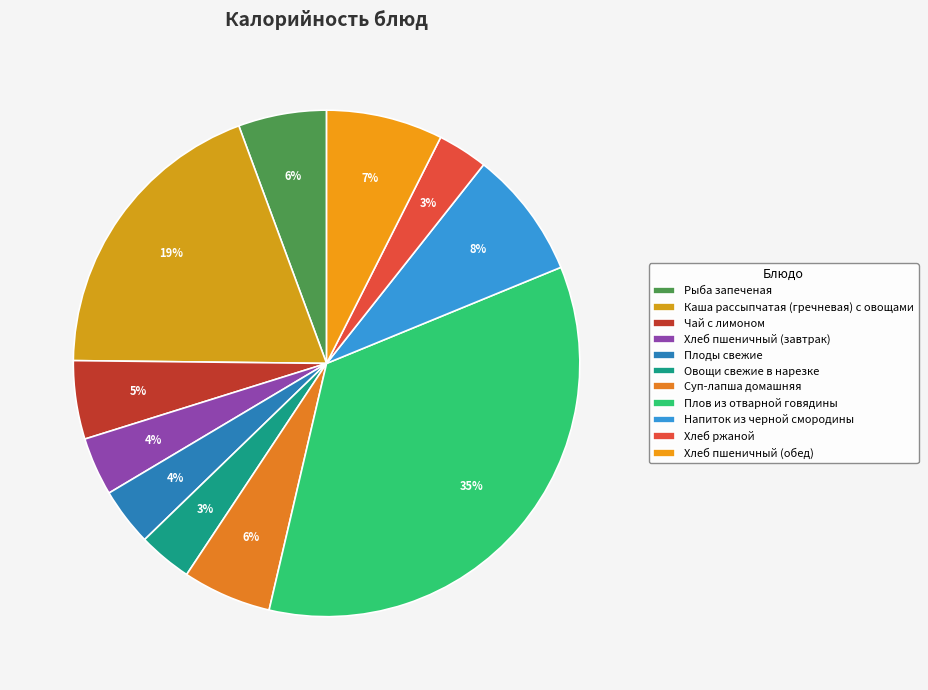

To the nearest percent, what percentage of the pie is Рыба запеченая?

6%